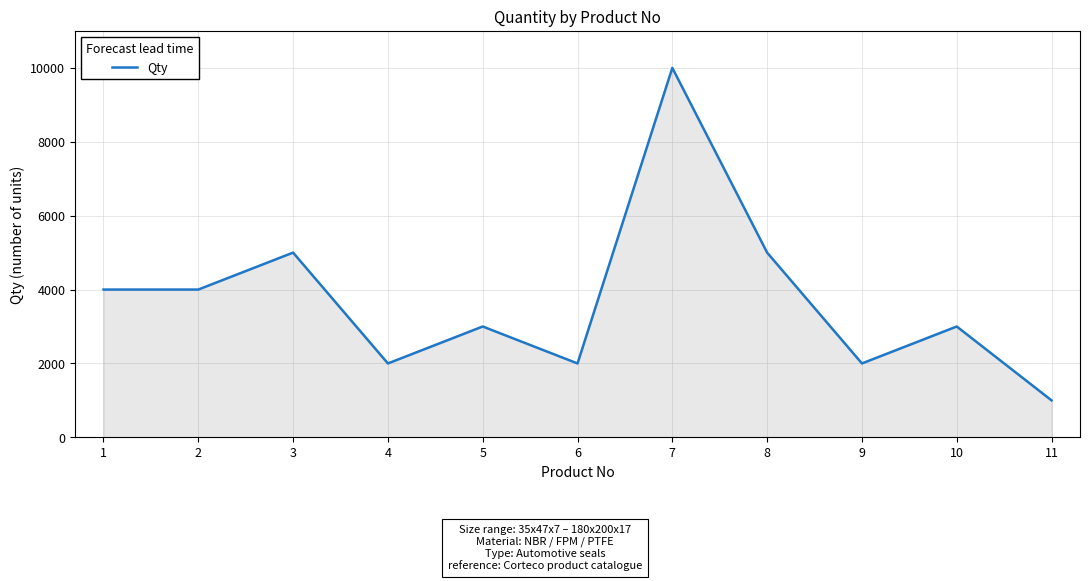

What value does the data have at 9?

2000